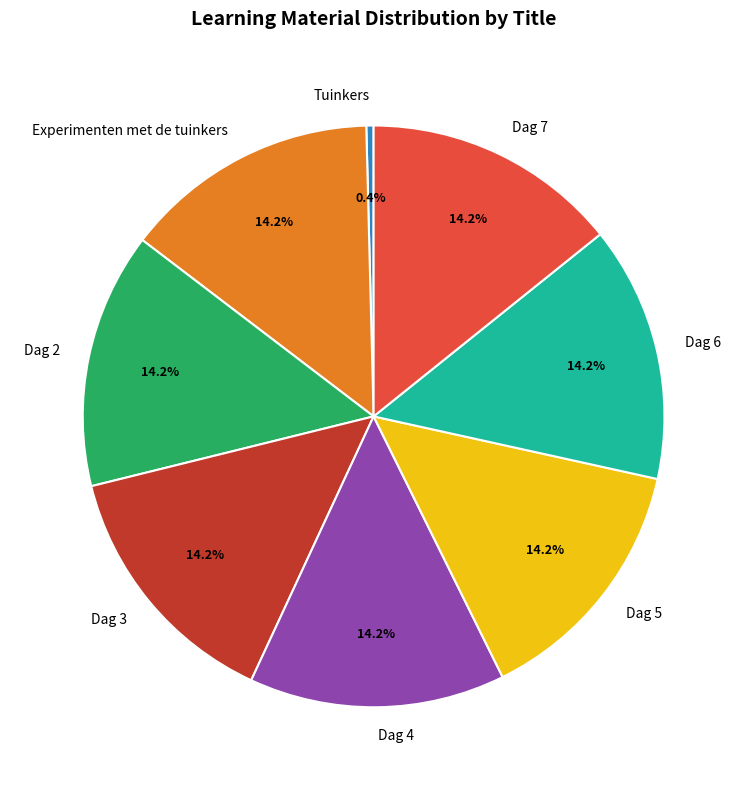

Count the number of slices in the pie.

8